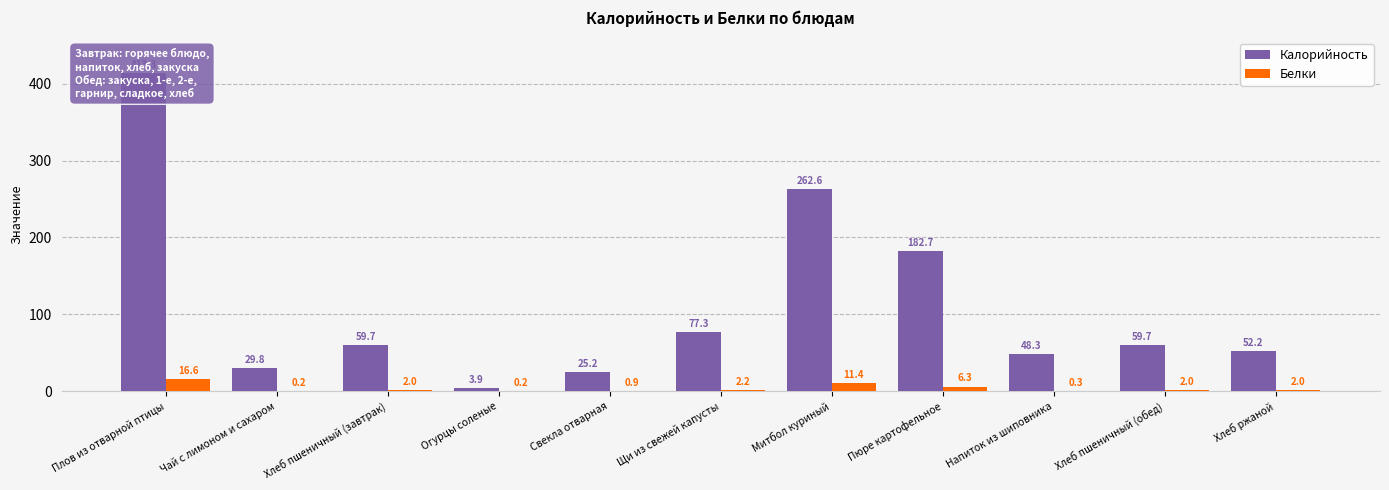

What is the sum of the Калорийность values at Хлеб пшеничный (завтрак) and Плов из отварной птицы?

473.0